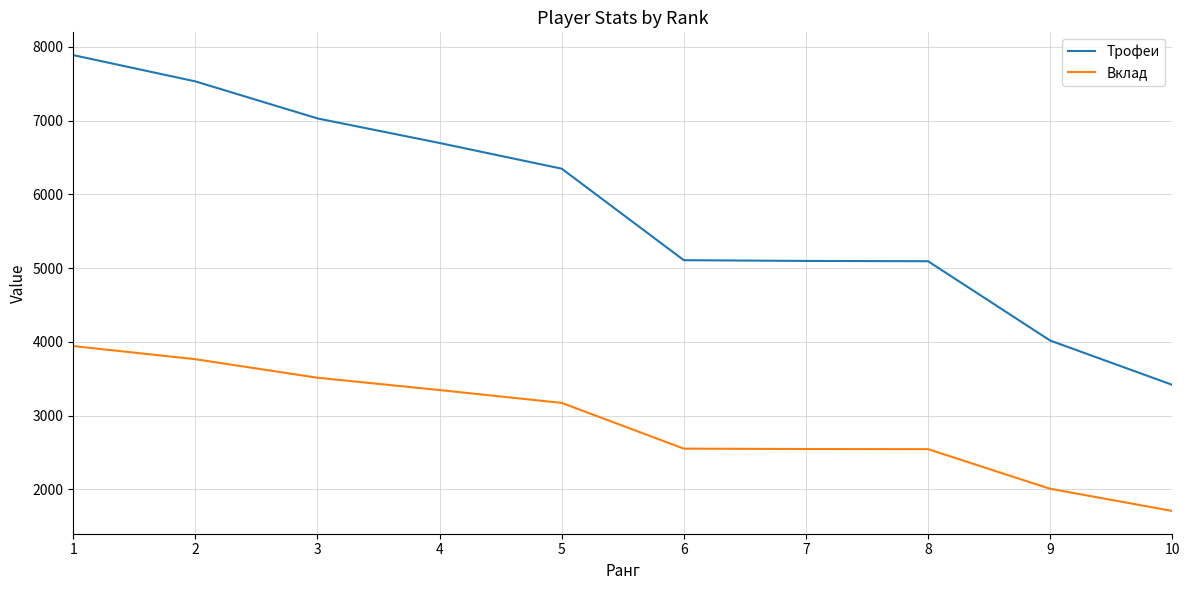

True or false: Трофеи has a value of 3418 at 10.

True